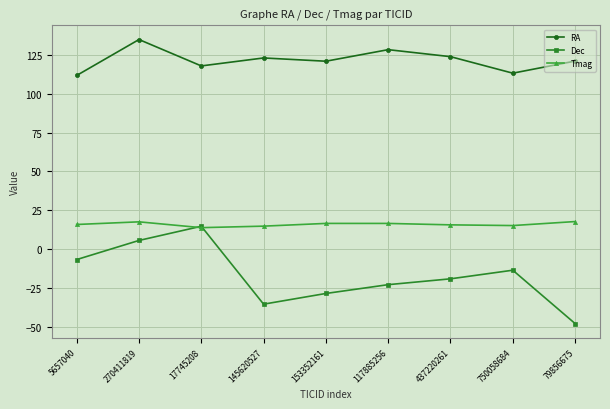

True or false: Dec and RA cross at least once.

False